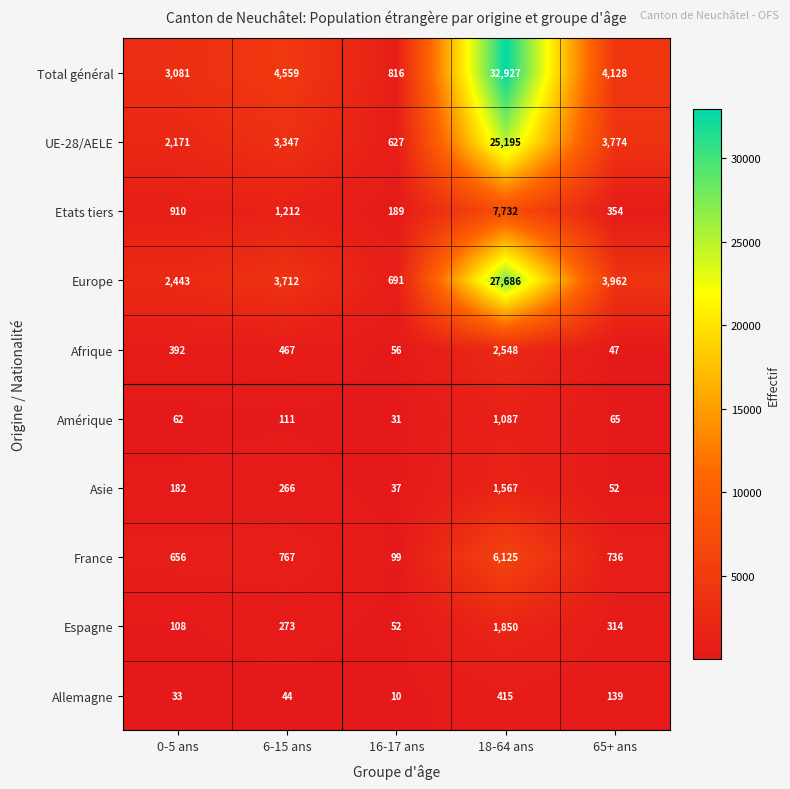

How many categories are shown in the chart?

5